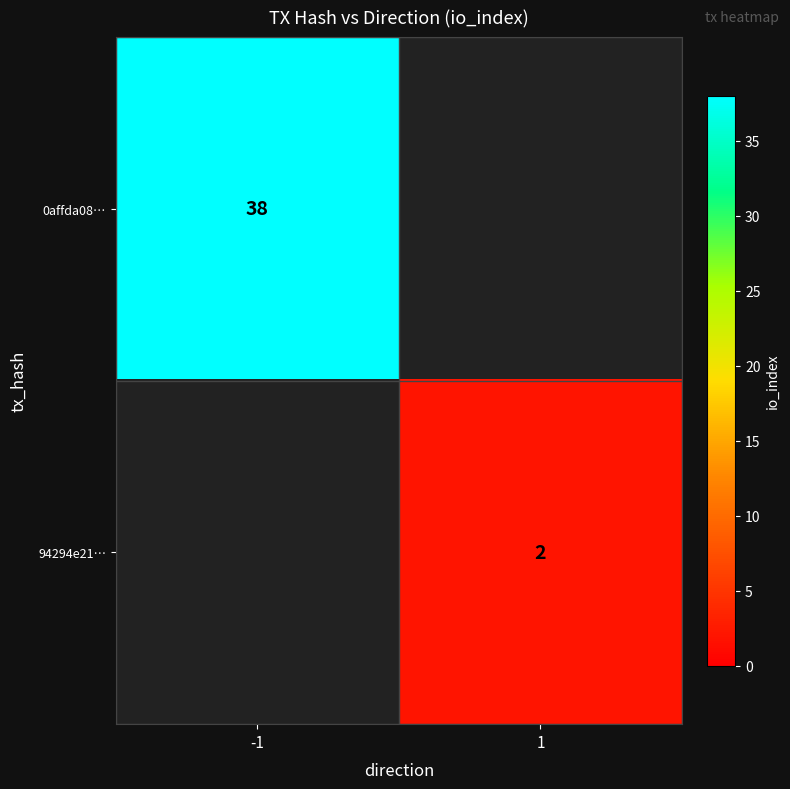

What is the smallest value displayed?

2.0